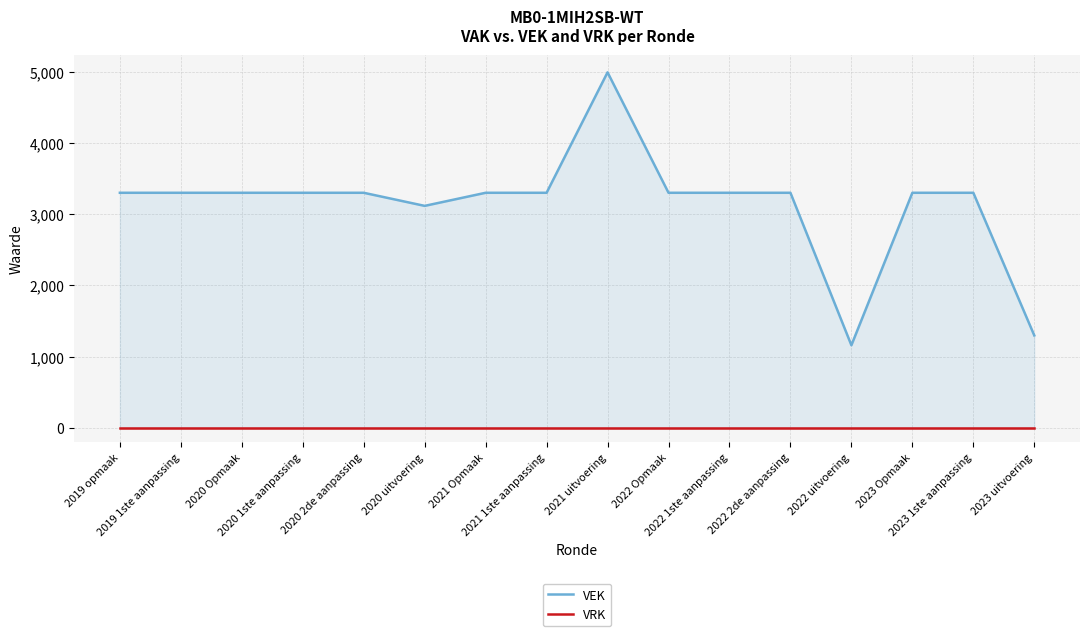

Does the chart have visible grid lines?

Yes